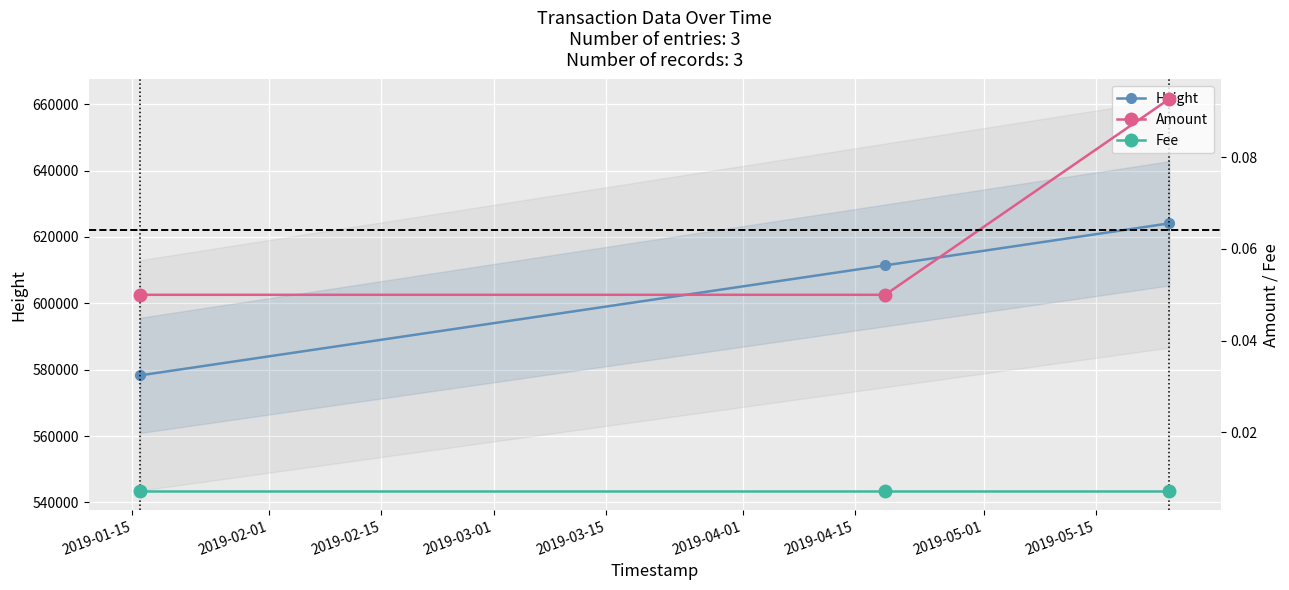

Which series has the widest spread of values?

Height